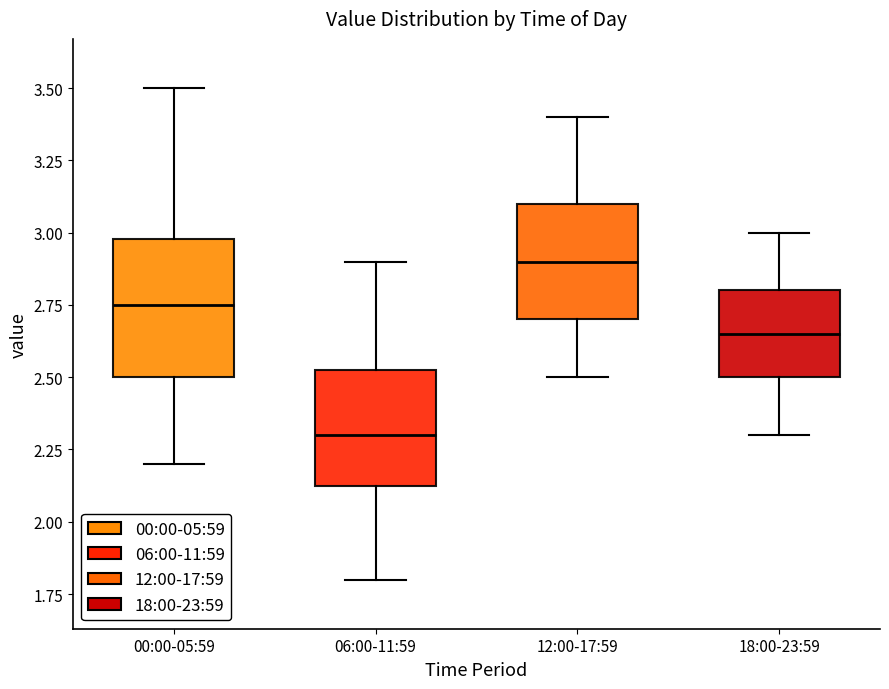

Which box is the tallest, from its lower edge to its upper edge?

00:00-05:59